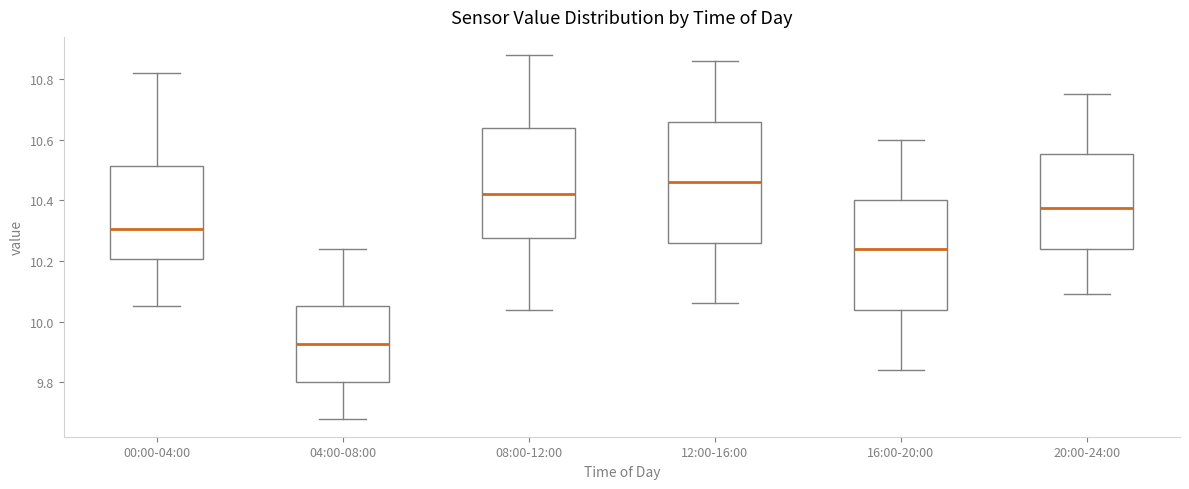

Which box has the highest median line?

12:00-16:00